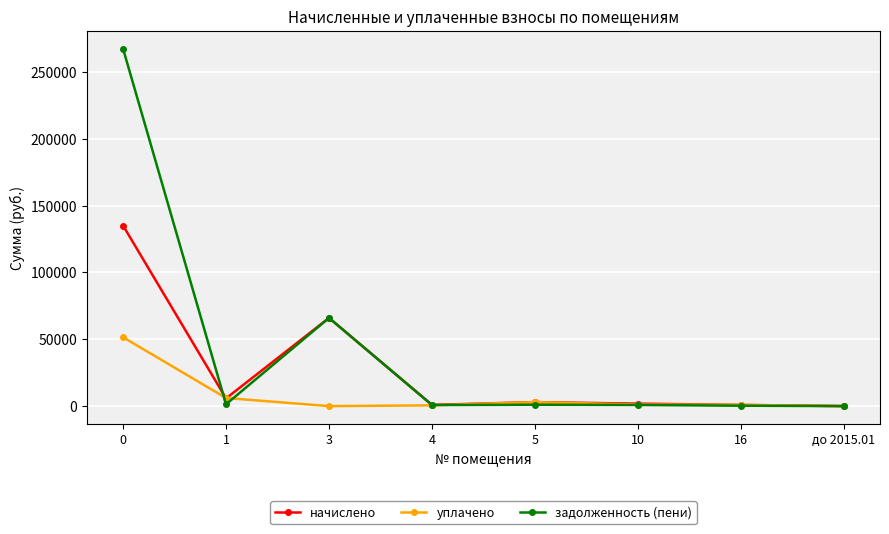

List the series in order of their peak value, lowest first.

уплачено, начислено, задолженность (пени)